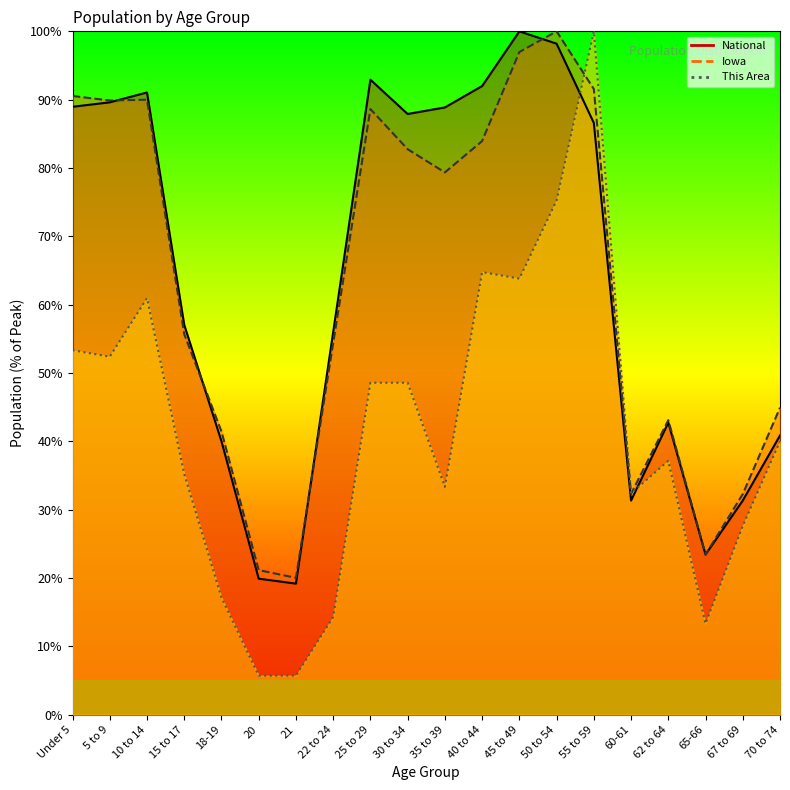

How many data points does each series have?

20